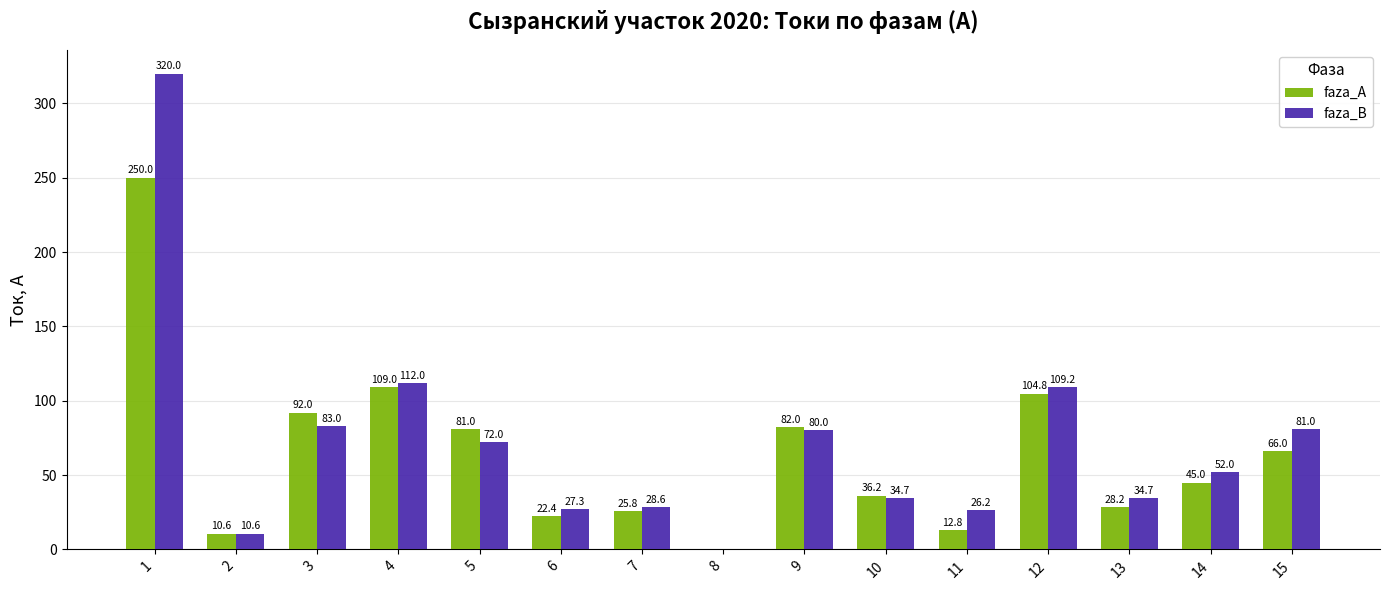

Which series has the largest total across all categories?

faza_B